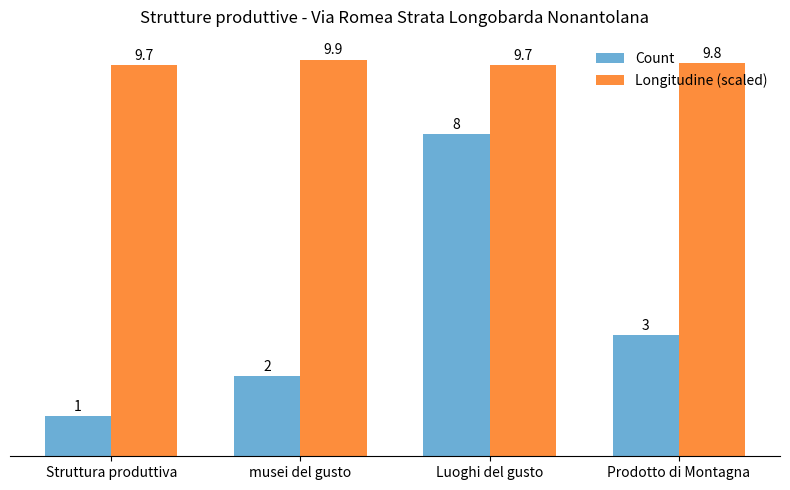

How many Count values are between 2 and 8?

3